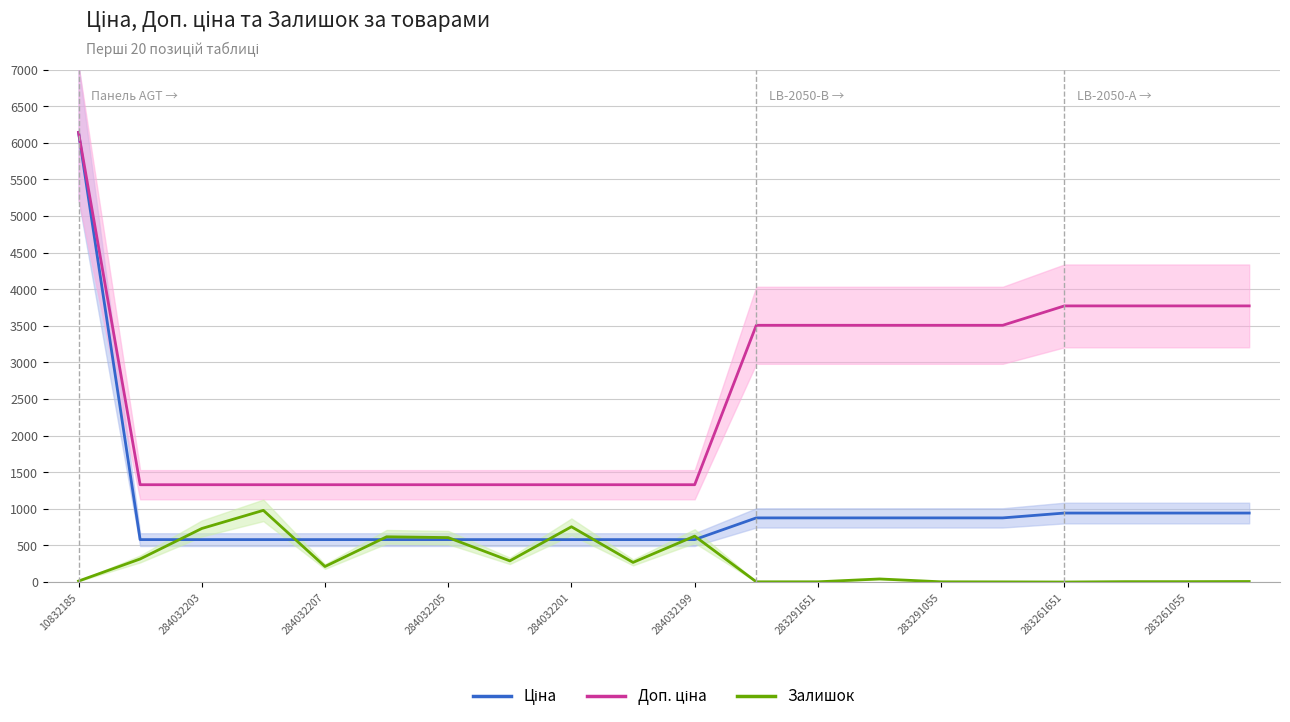

True or false: Залишок and Доп. ціна intersect in this chart.

False